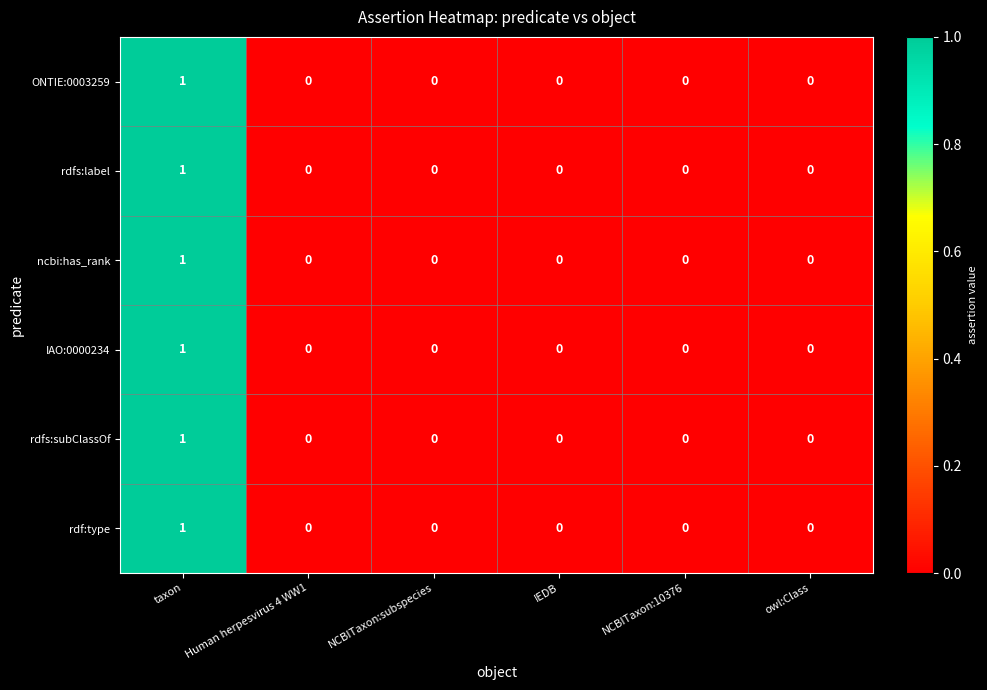

Count the ONTIE:0003259 values in the range 0 to 1.

6